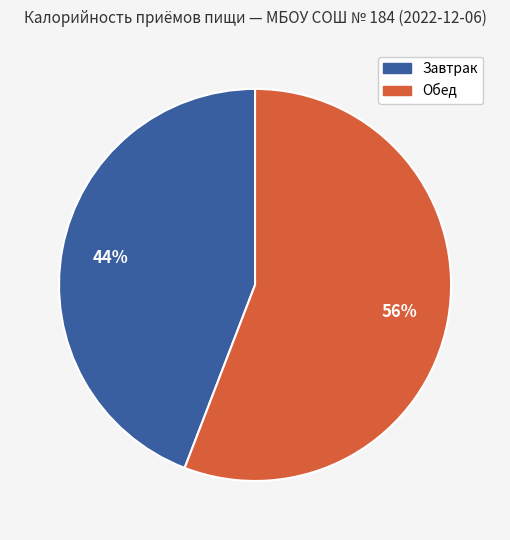

Rank the categories by value from lowest to highest.

Завтрак, Обед